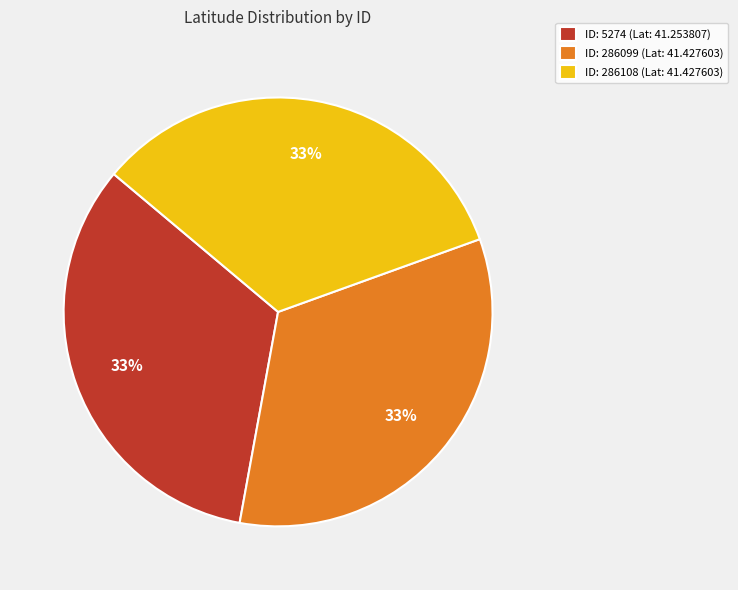

To the nearest percent, what percentage of the pie is ID: 286108 (Lat: 41.427603)?

33%